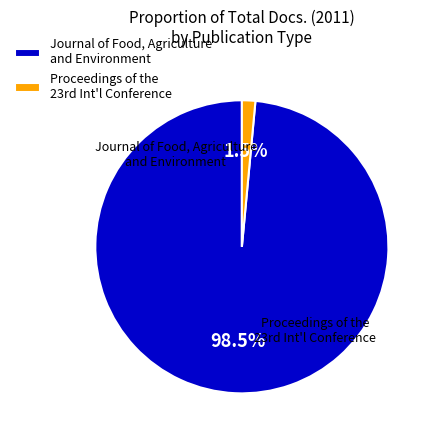

What is the smallest slice in the pie chart?

Proceedings of the 23rd Int'l Conference